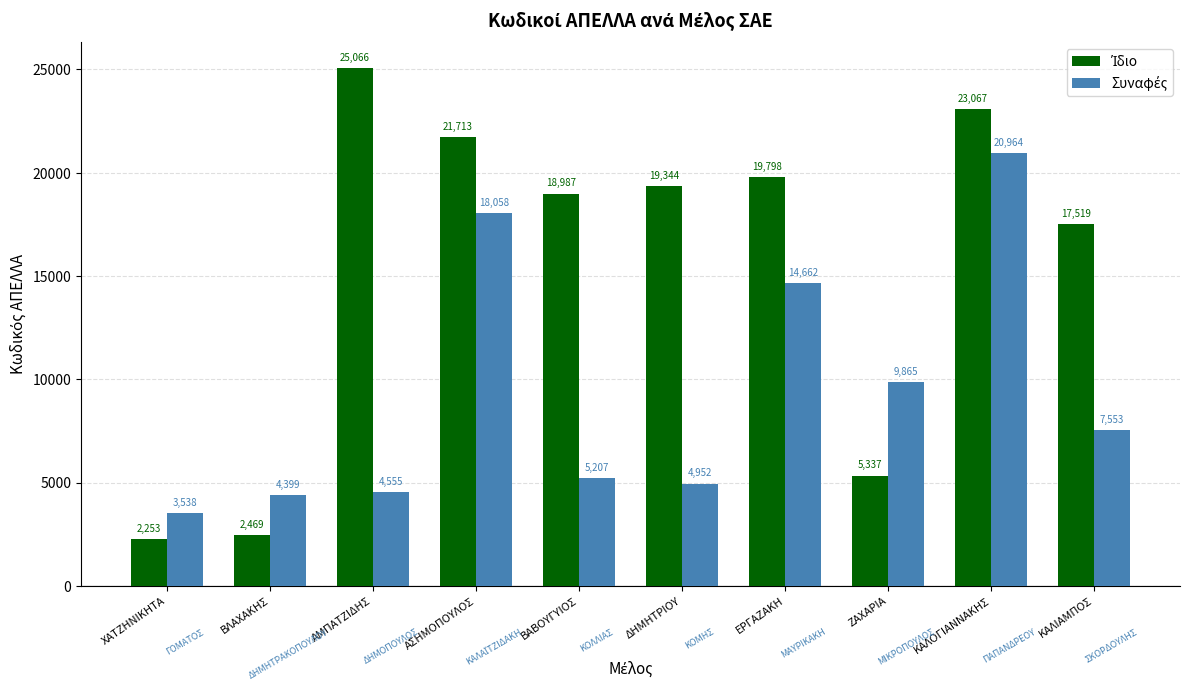

Count the number of categories in the chart.

10